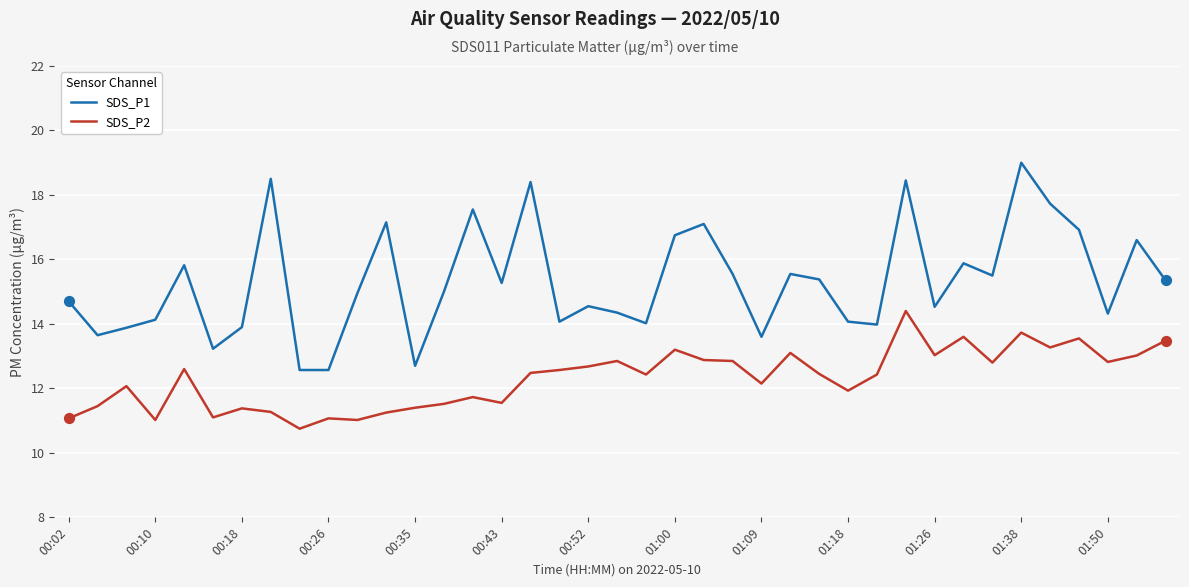

What is the minimum value for SDS_P2?

10.8